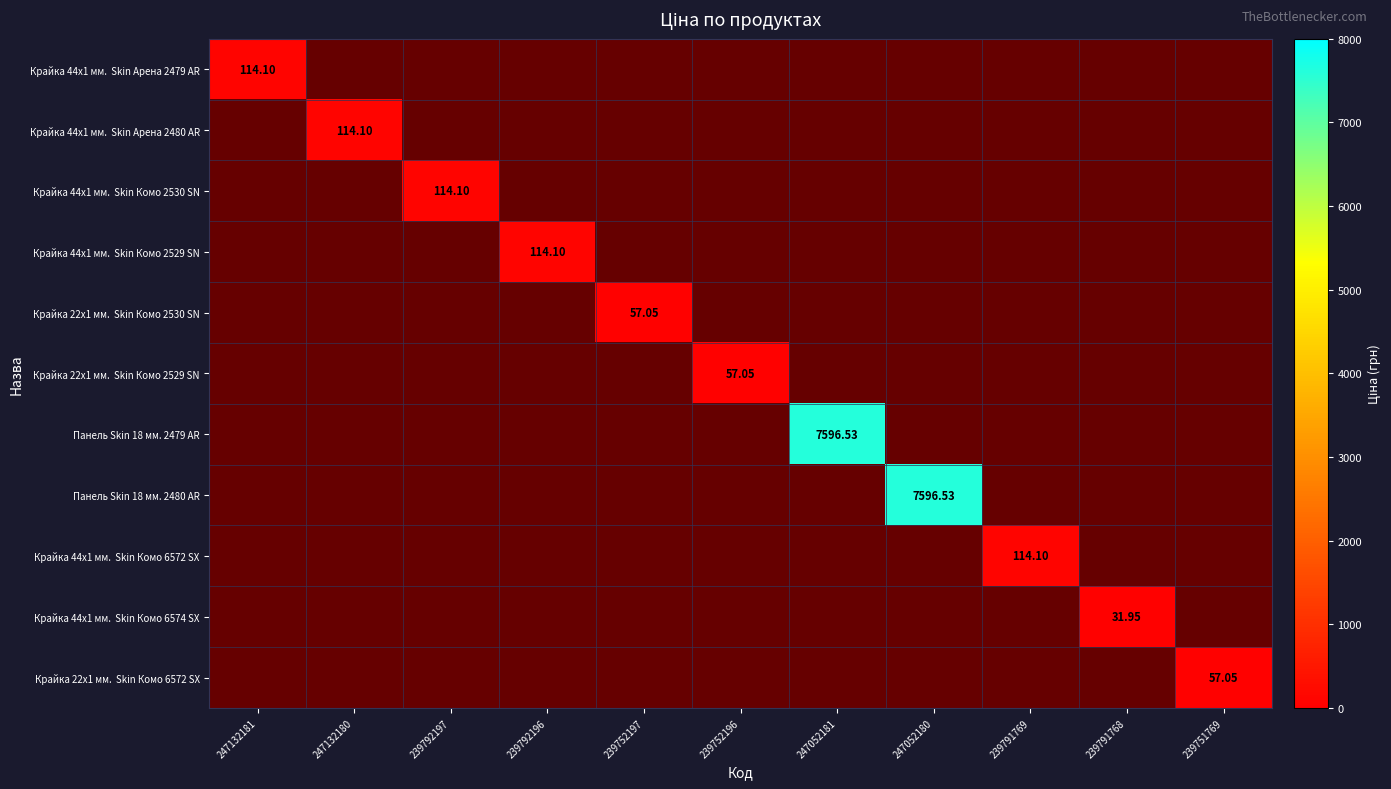

What is the maximum value shown in the chart?

7596.5